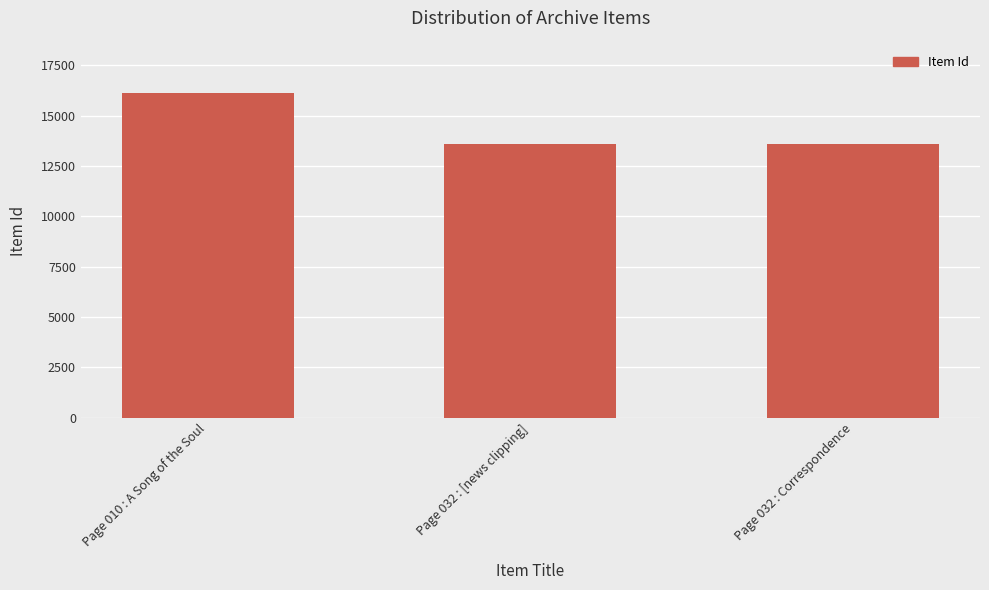

At which label does the data first exceed 13570?

Page 010 : A Song of the Soul